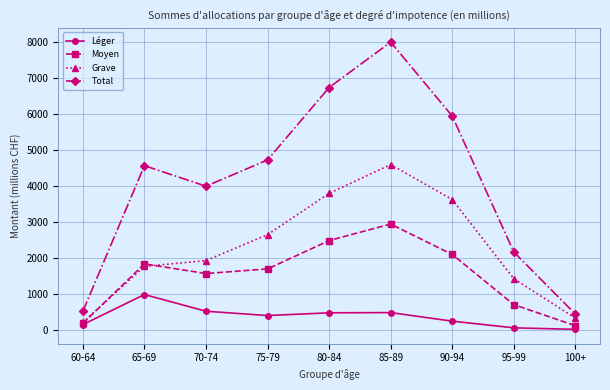

List the series in order of their overall mean, highest first.

Total, Grave, Moyen, Léger